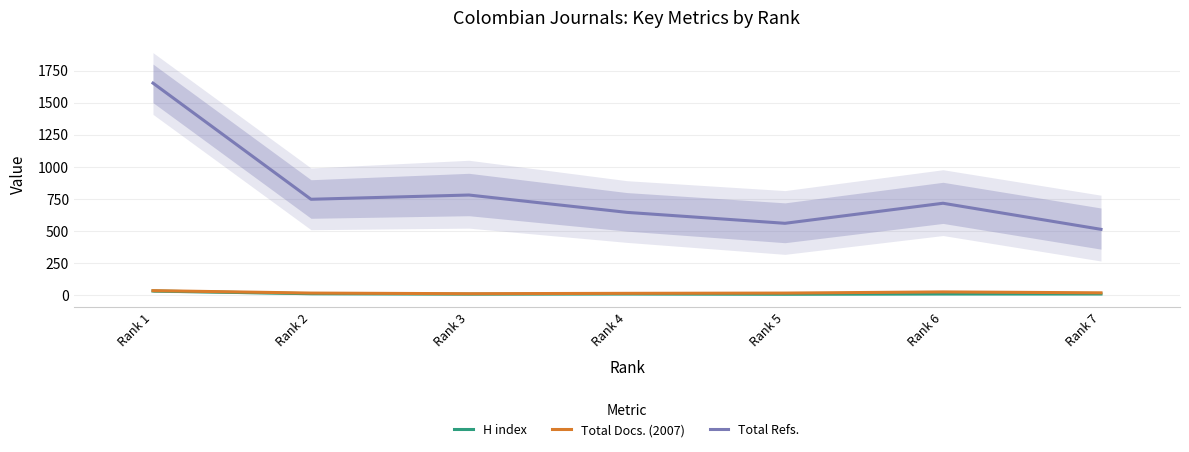

How many series are shown in this chart?

3